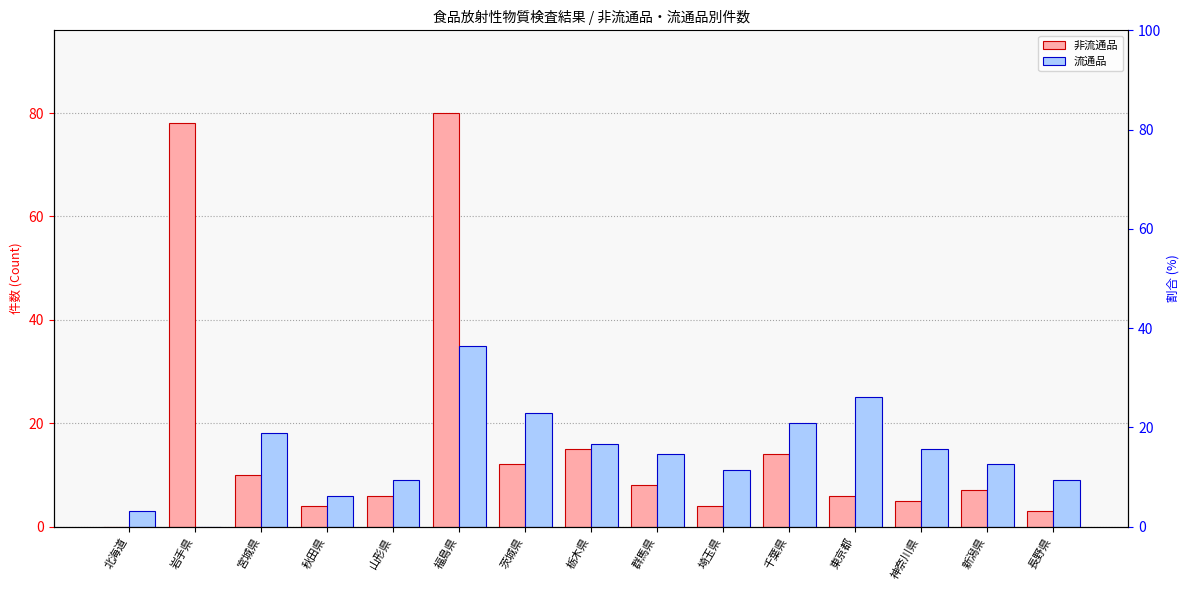

What is the sum of the 流通品 values at 群馬県 and 福島県?

49